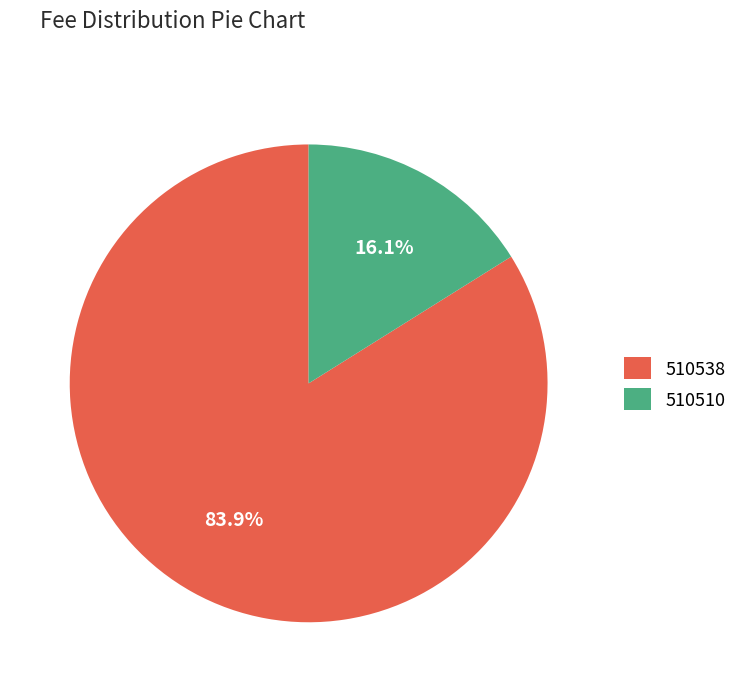

Which category accounts for the majority?

510538